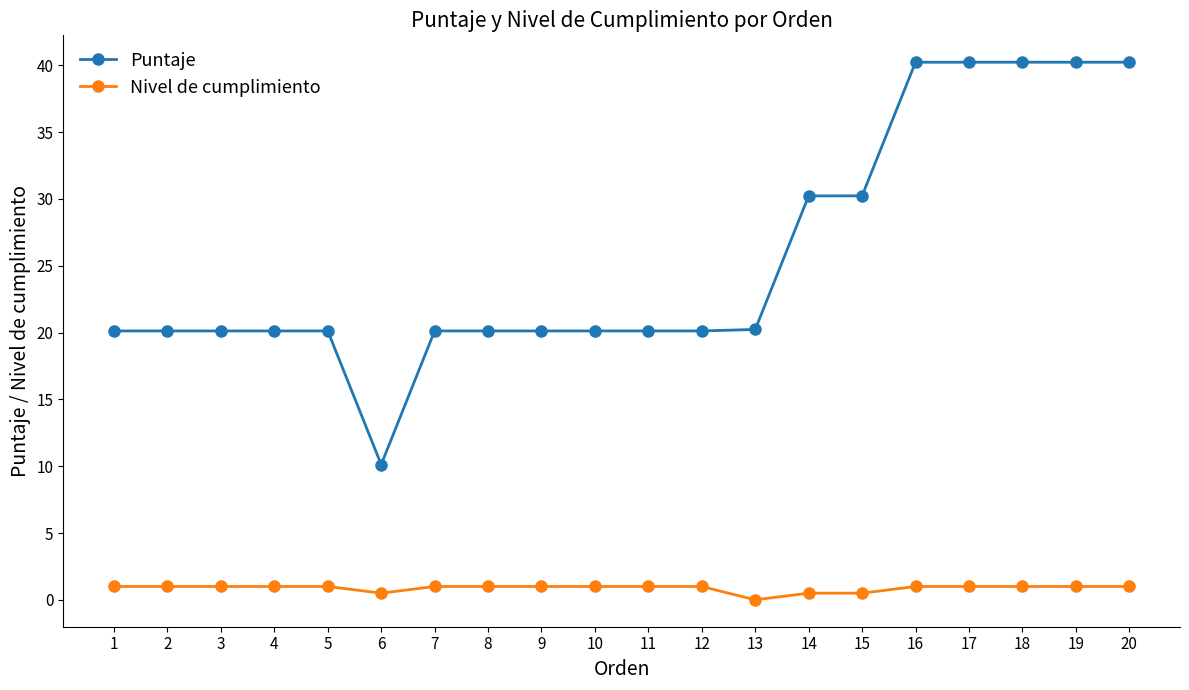

Which series has the largest total across all categories?

Puntaje